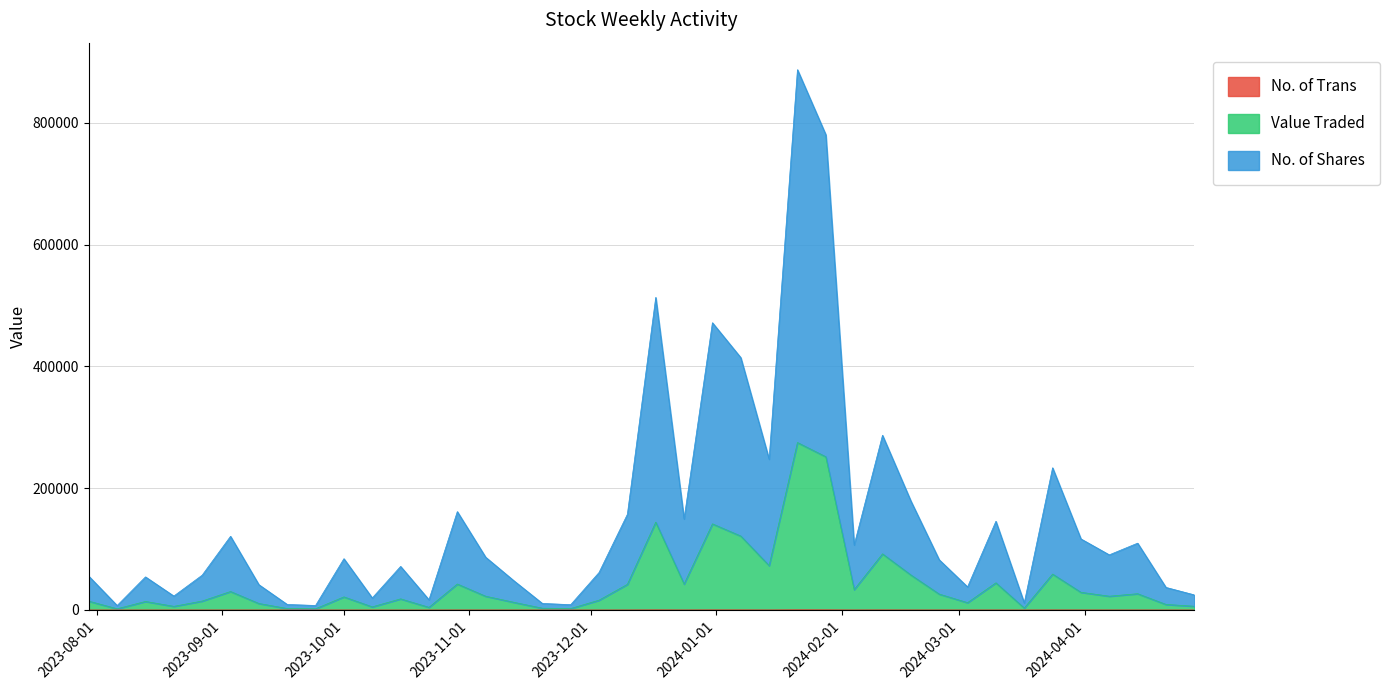

At how many categories does at least one series exceed 414093?

2